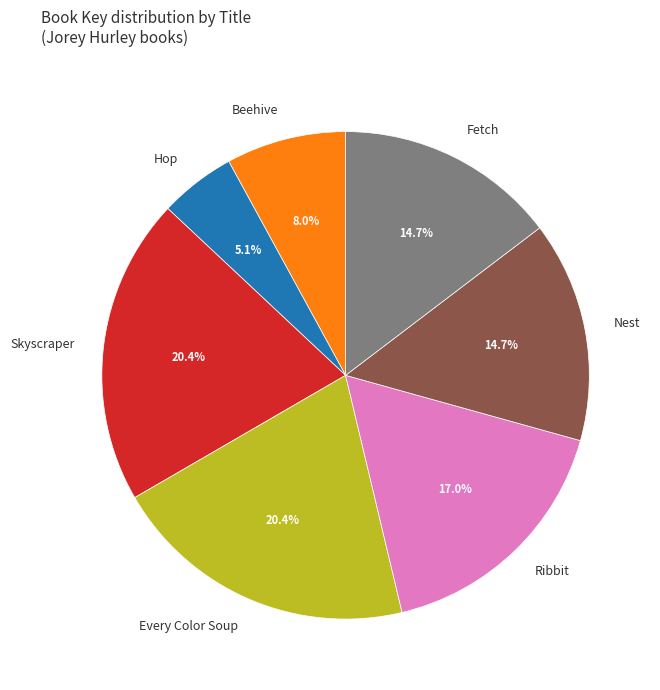

Is it true that Every Color Soup is 7% of the pie?

False